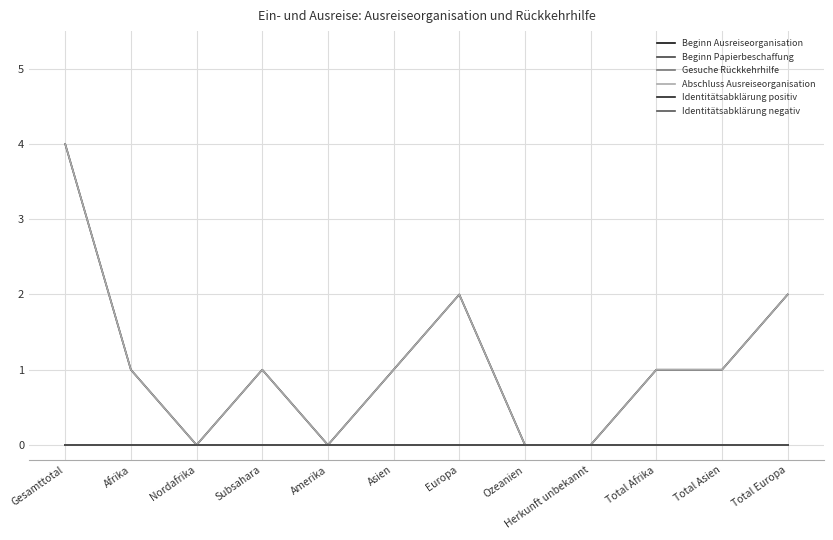

True or false: Identitätsabklärung positiv has a value of 0 at Subsahara.

True